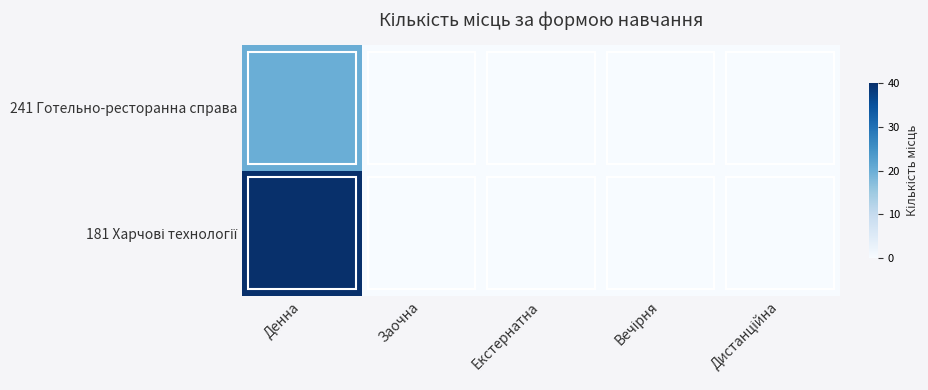

Rank the series at Заочна from lowest to highest value.

181 Харчові технології, 241 Готельно-ресторанна справа